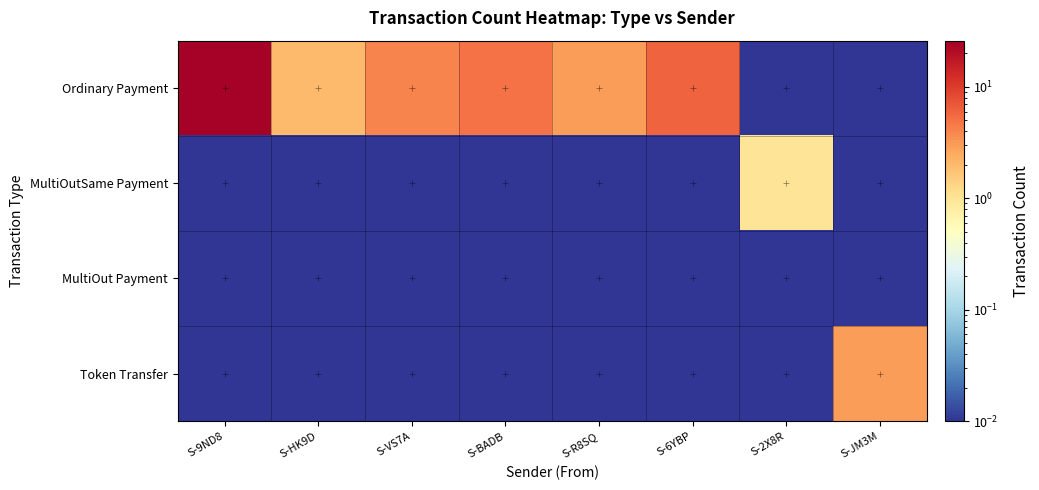

Between S-9ND8 and S-VS7A, which series saw the biggest shift?

Ordinary Payment